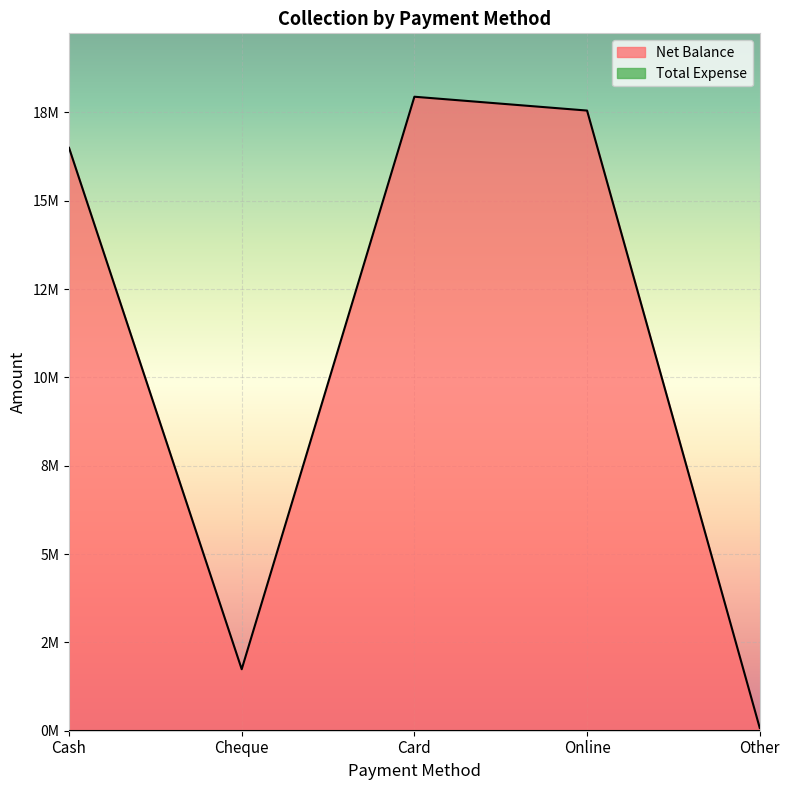

The chart shows a value of 10939331 at Online. True or false?

False